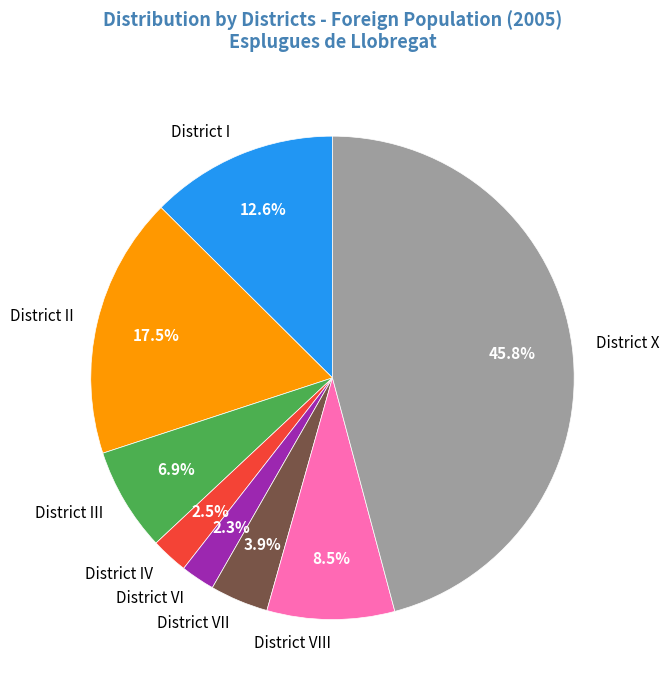

Is District VII the majority of the pie?

No